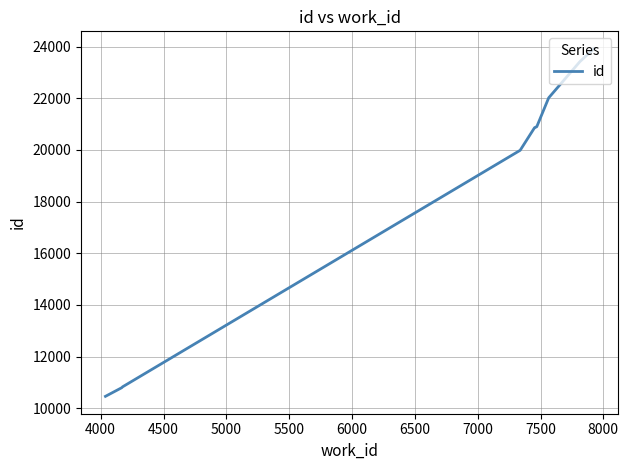

What is the difference between the maximum and minimum values?

13455